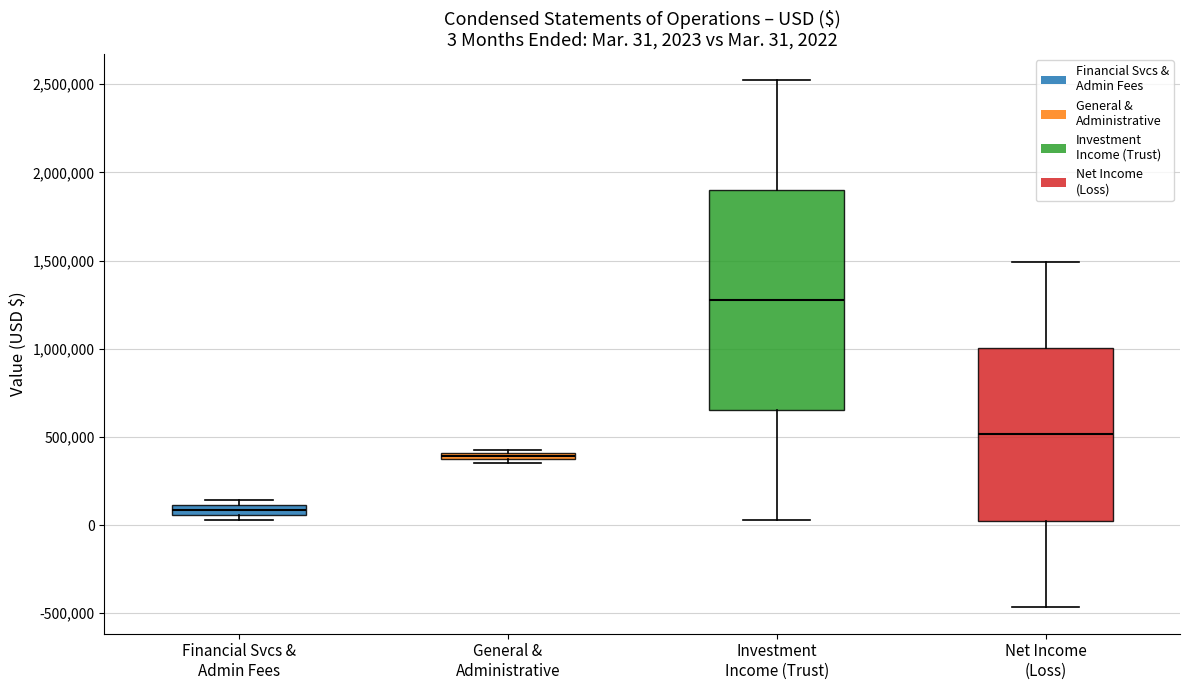

Which box is the tallest, from its lower edge to its upper edge?

Investment Income (Trust)